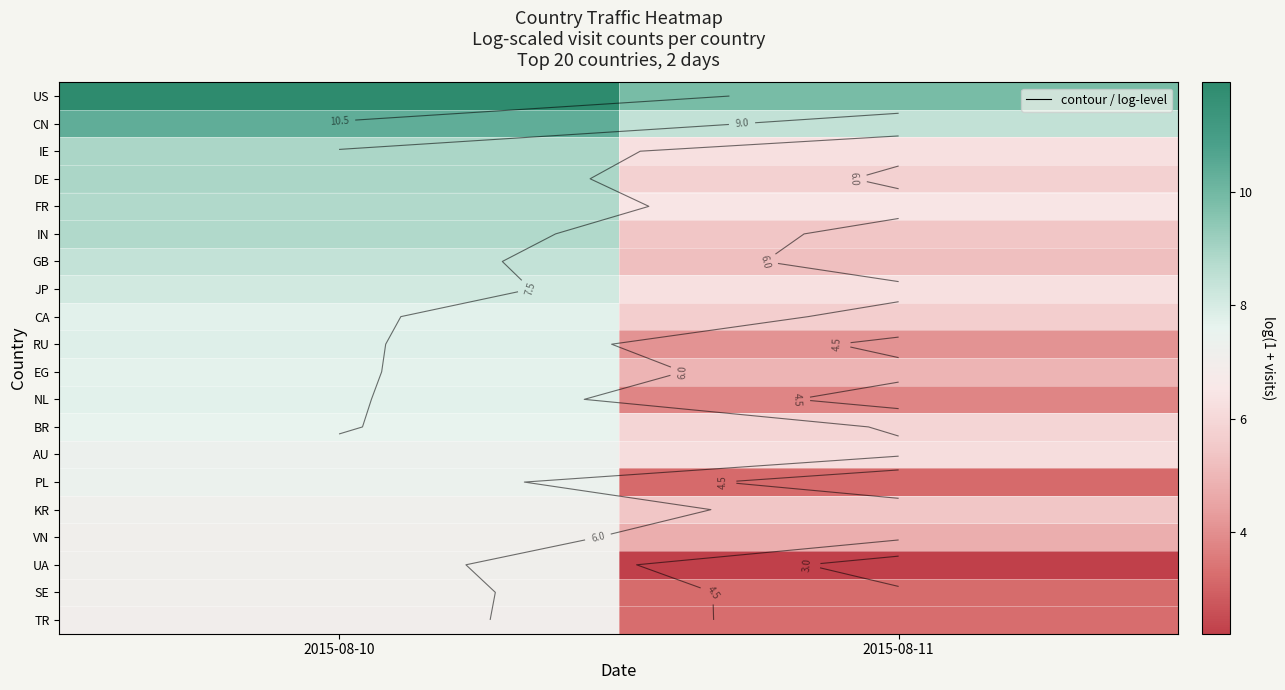

Is the value of JP at 2015-08-10 greater than the value of CN at 2015-08-10?

No